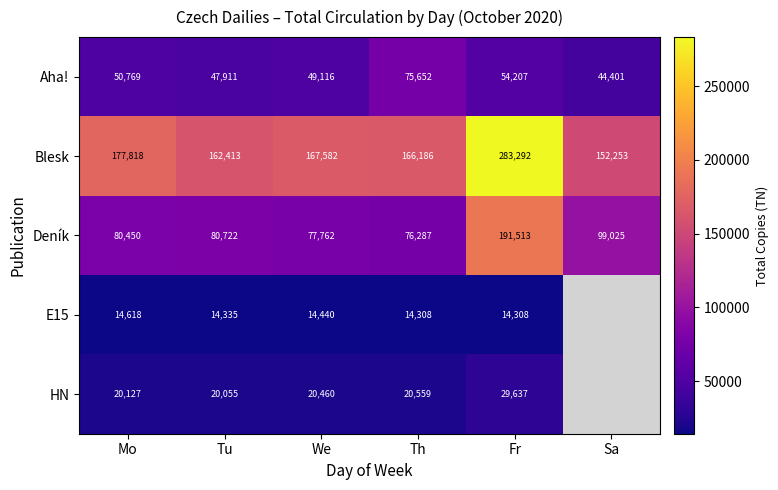

At which category is the sum across all series the highest?

Fr